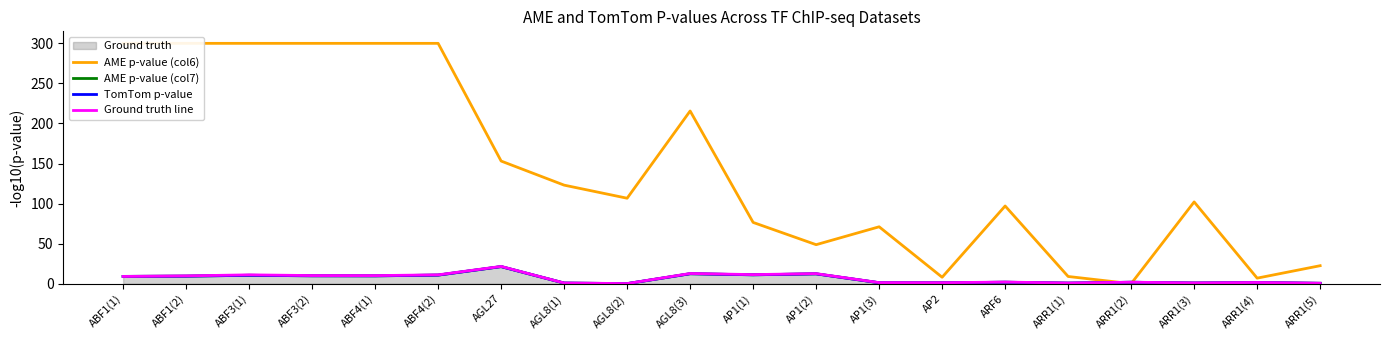

Which series ends up on top after the final intersection of AME p-value (col6) and TomTom p-value?

AME p-value (col6)